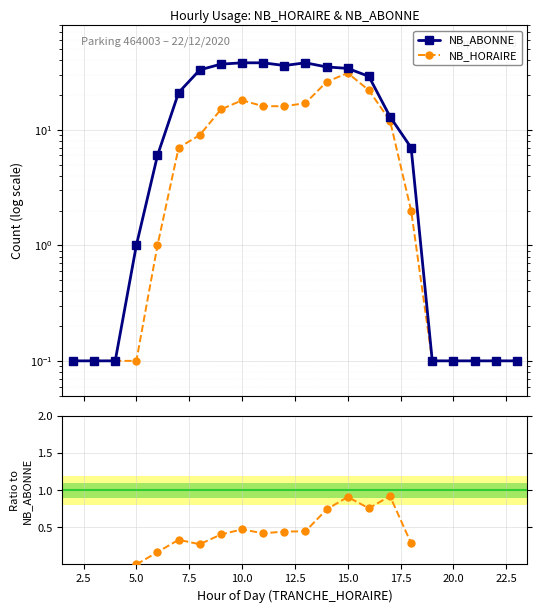

Read the NB_ABONNE value at 19.

0.1